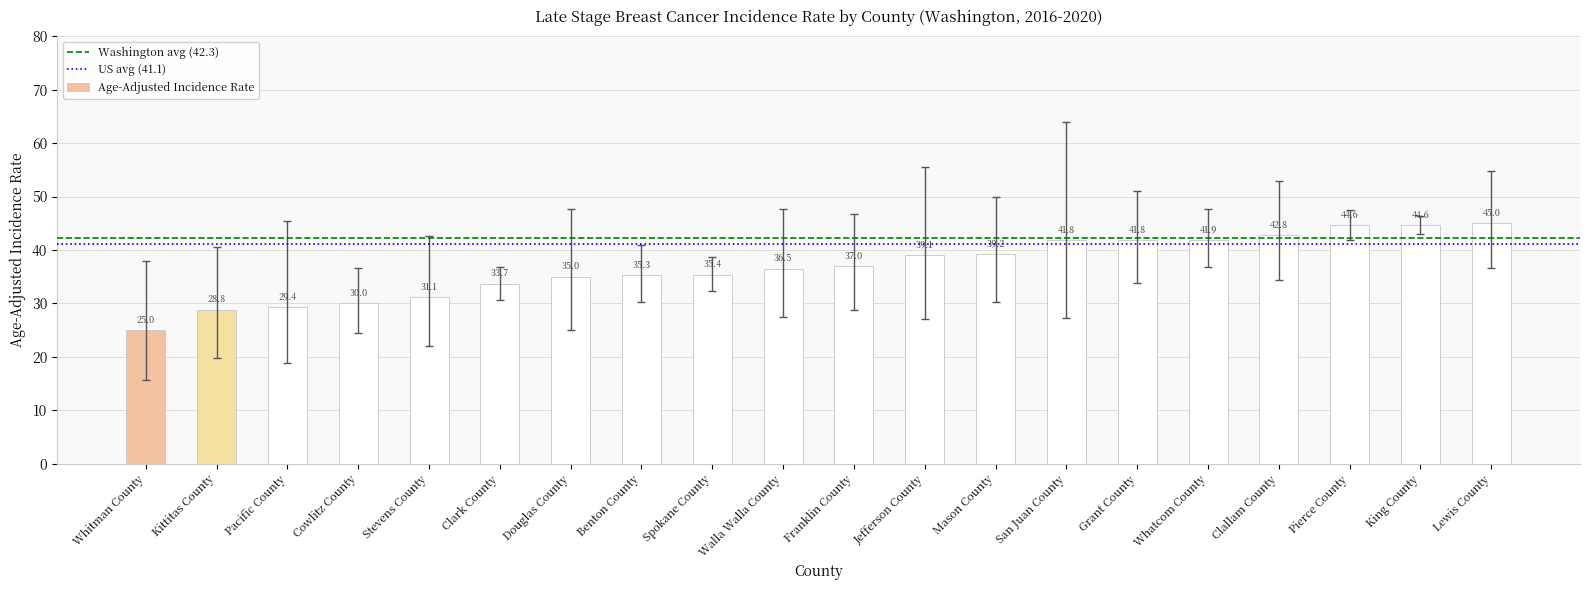

At which label is the value closest to 35?

Douglas County